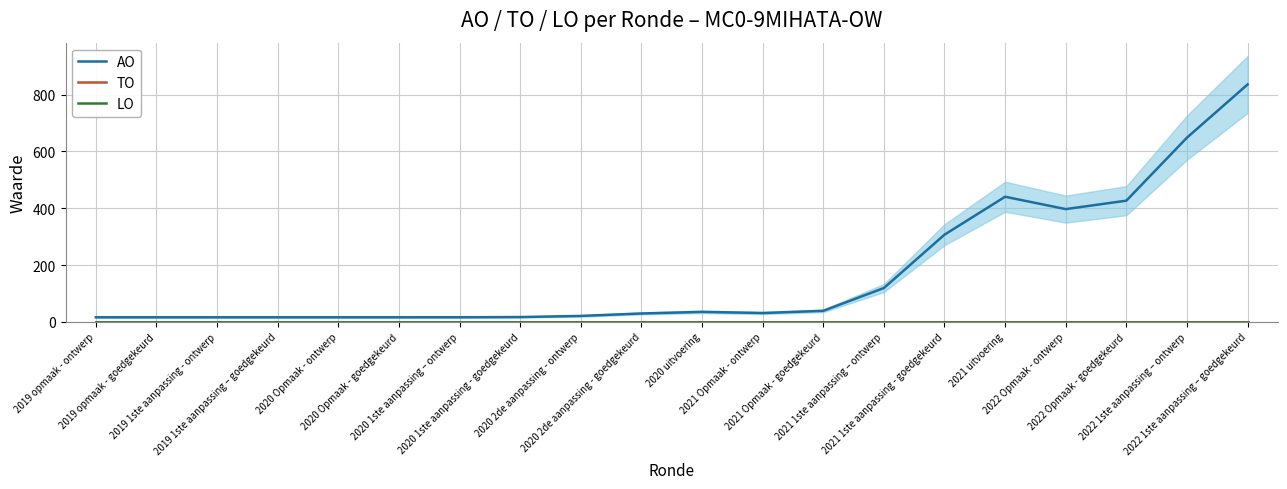

Which series has the widest spread of values?

AO